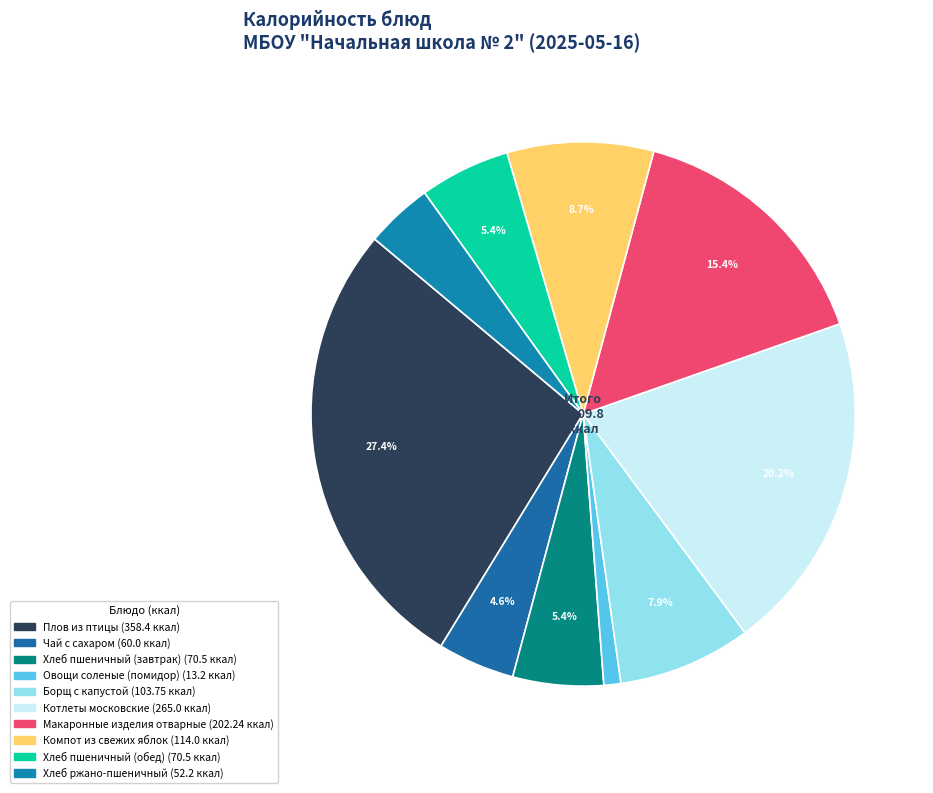

Do Макаронные изделия отварные and Компот из свежих яблок together represent more than half of the pie?

No